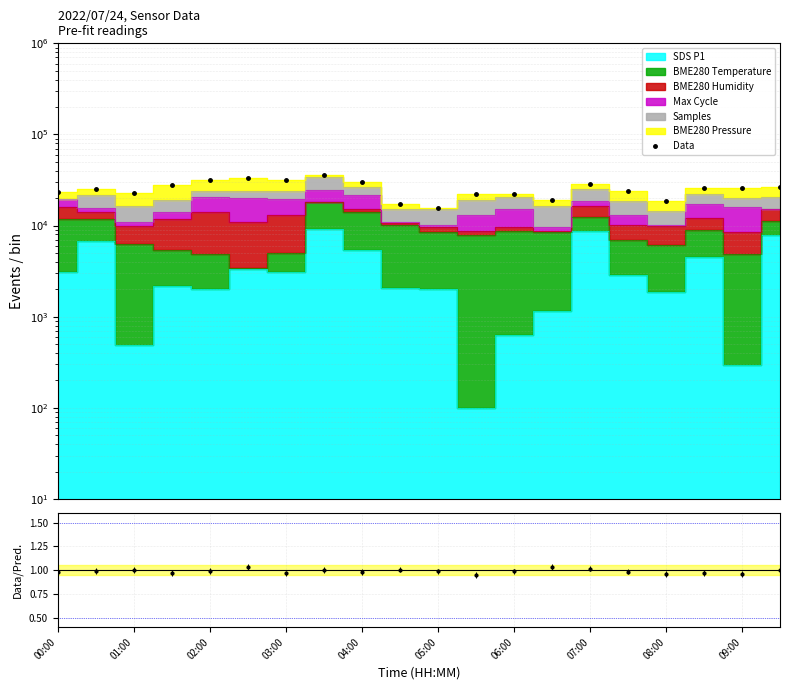

What is the difference between the values at 15 and 16?

5009.8